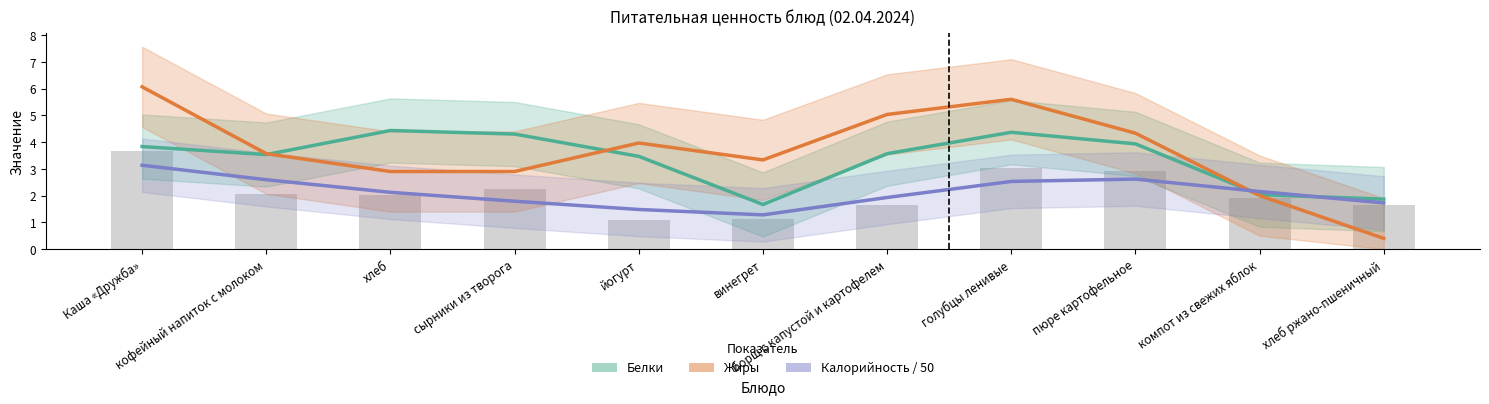

Count the number of categories in the chart.

11